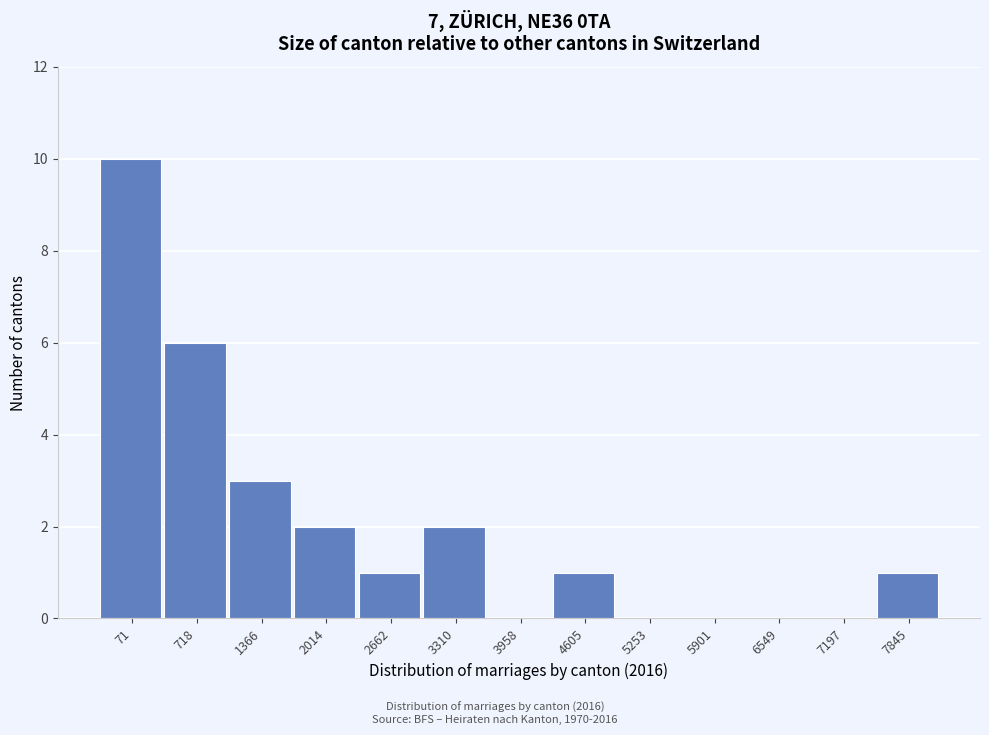

Reading right to left, what are all the values shown in this chart?

7845=1	7197=0	6549=0	5901=0	5253=0	4605=1	3958=0	3310=2	2662=1	2014=2	1366=3	718=6	71=10